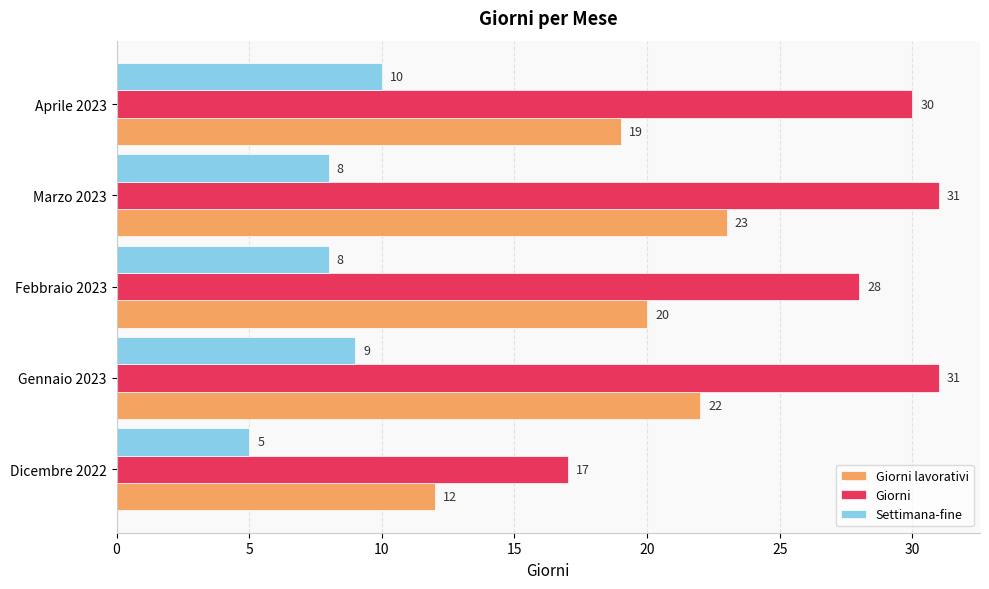

Which series has the widest spread of values?

Giorni